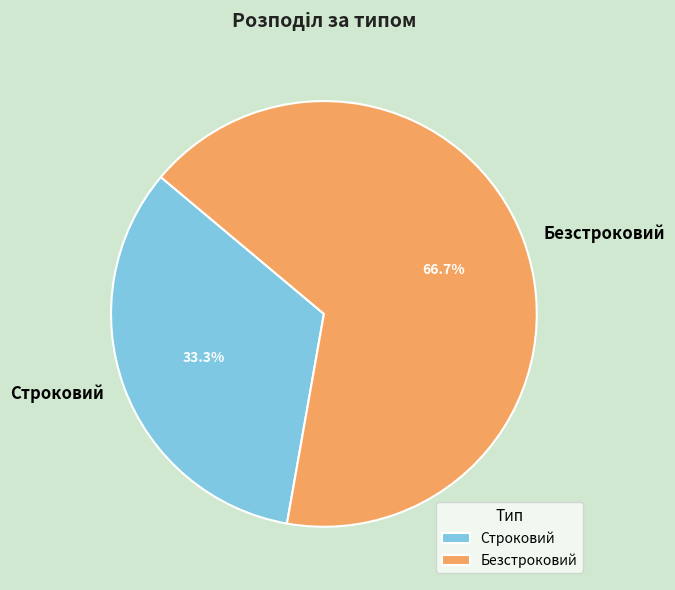

To the nearest percent, what percentage of the pie is Строковий?

33%